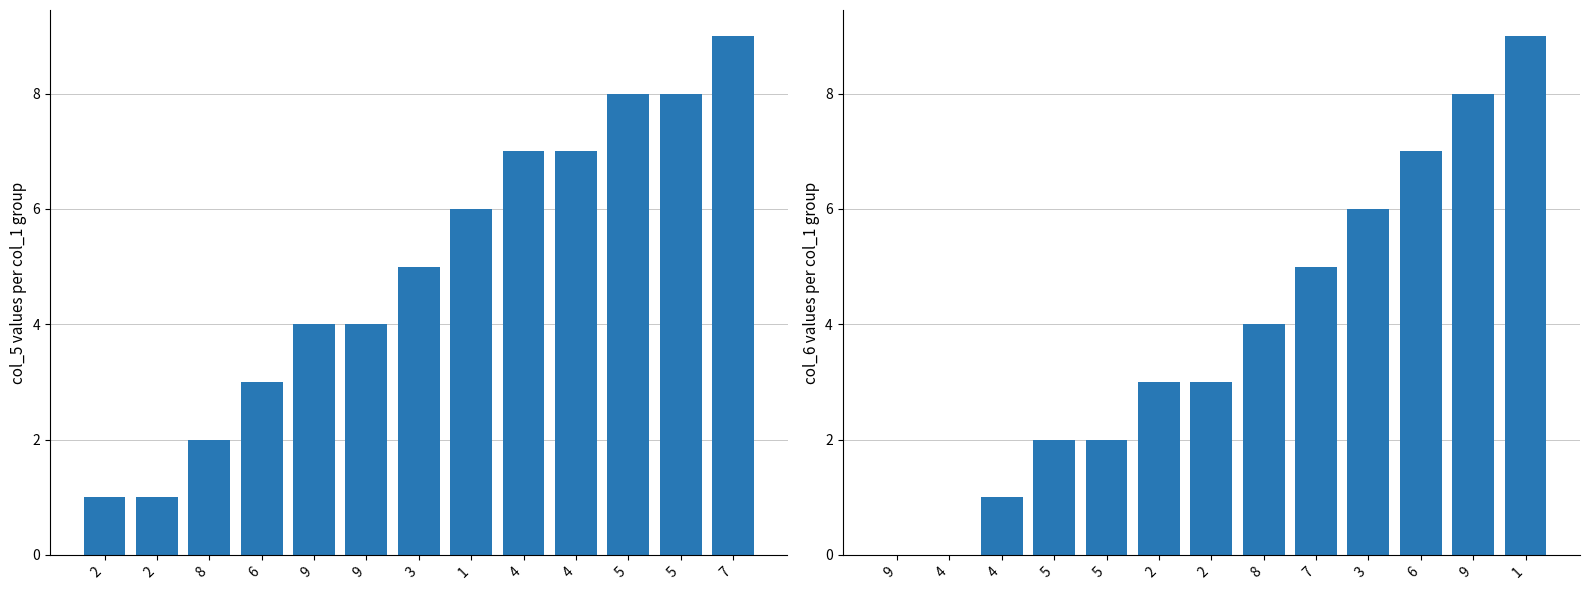

What is the label of the 1st bar from the right?

7